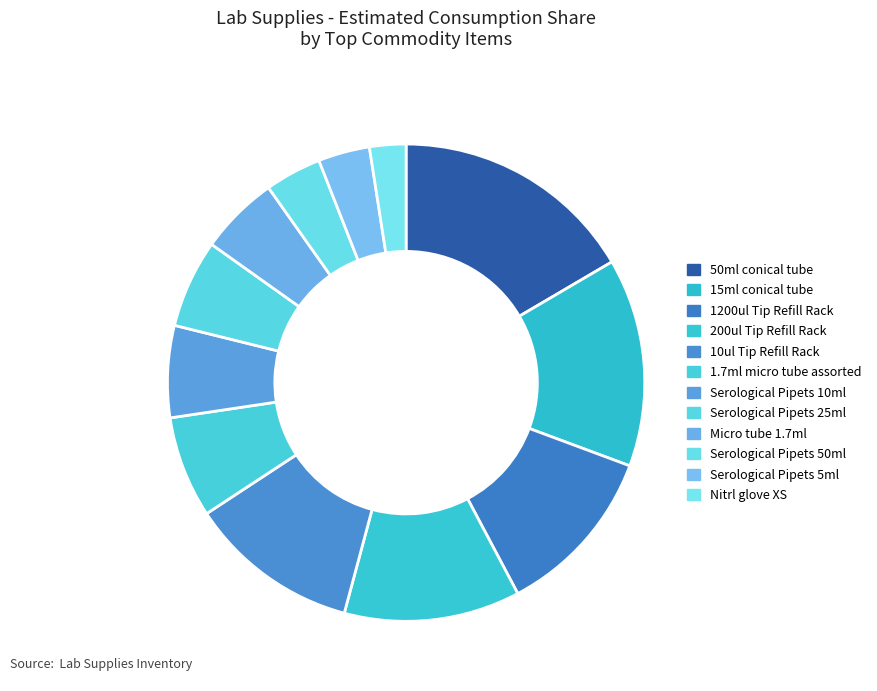

Is it true that Micro tube 1.7ml is 5% of the pie?

True